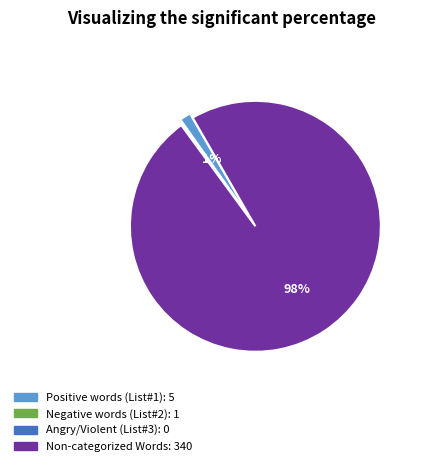

To the nearest percent, what is the average slice percentage?

25%